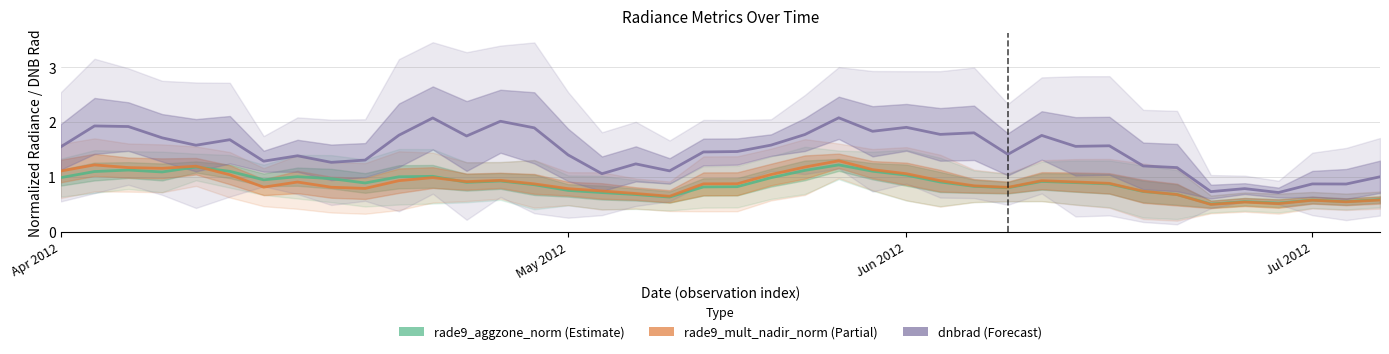

How many interior local peaks does the rade9_mult_nadir_norm series have?

9